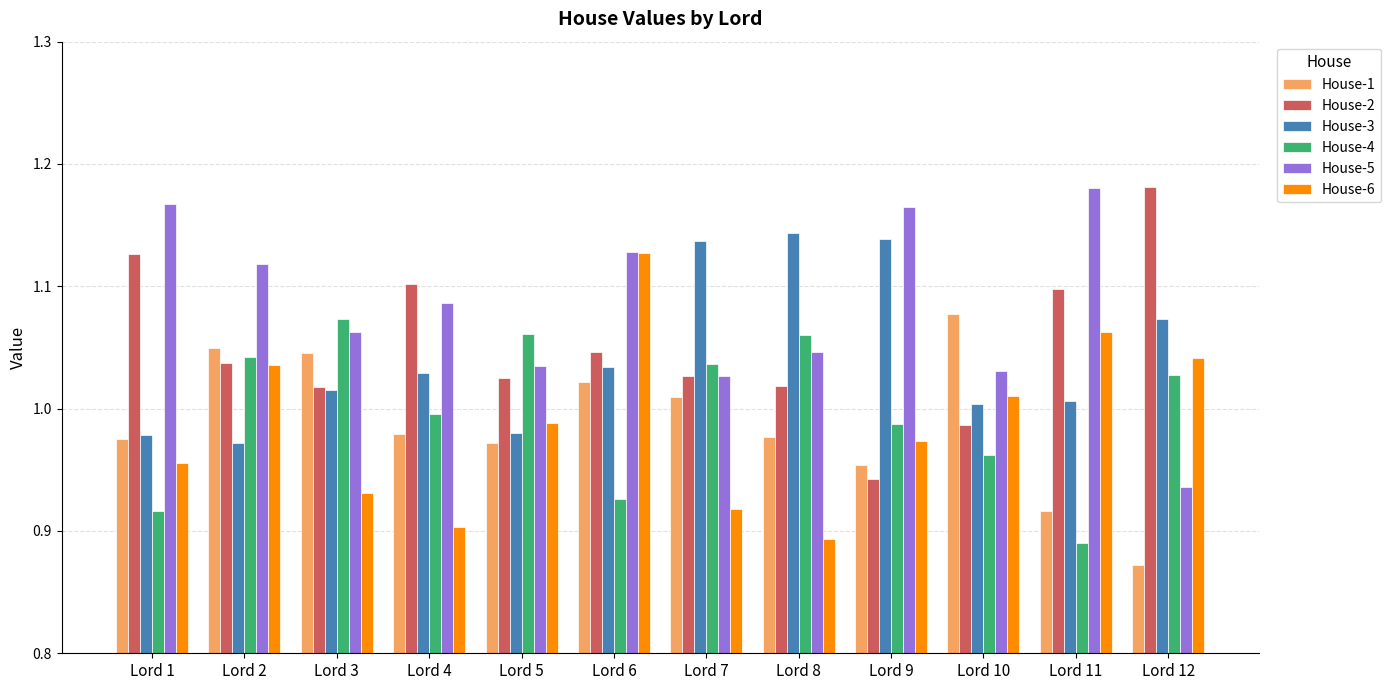

At which label is House-5 closest to 1?

Lord 7